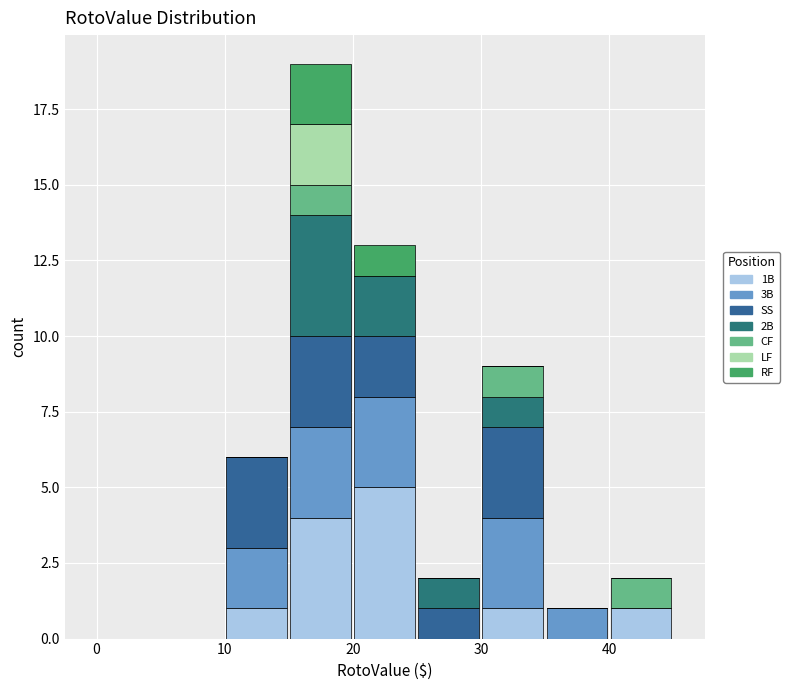

What is the total height of the stacked bar covering 30 to 35 on the x-axis? The values are not printed on the chart, so give them approximately, as read against the axis.

9